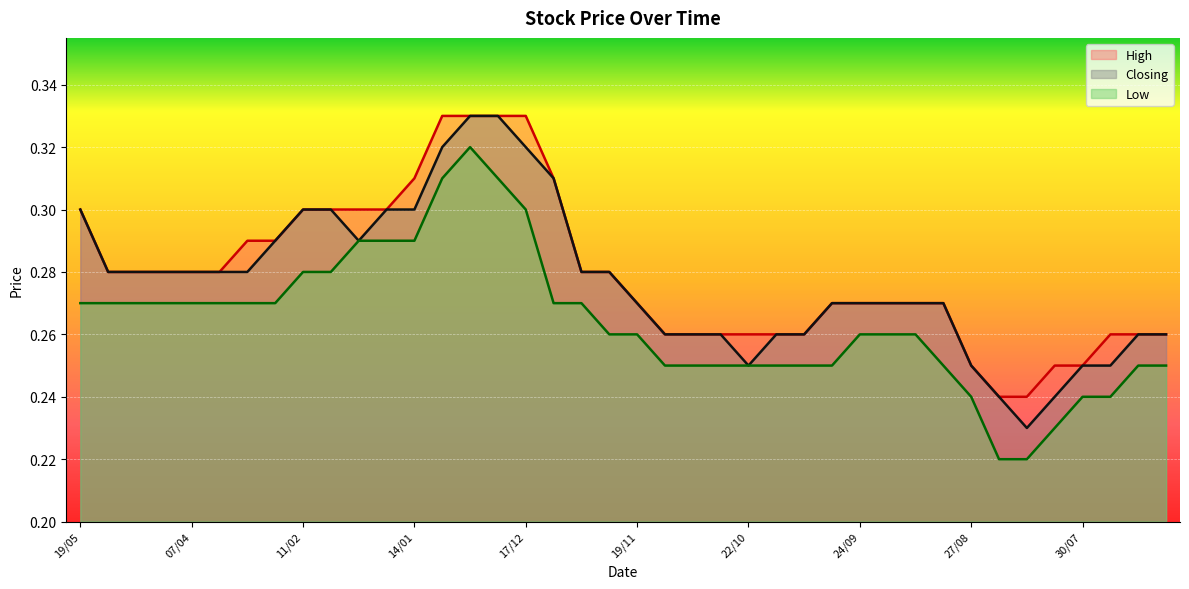

What is the minimum value for Closing?

0.2